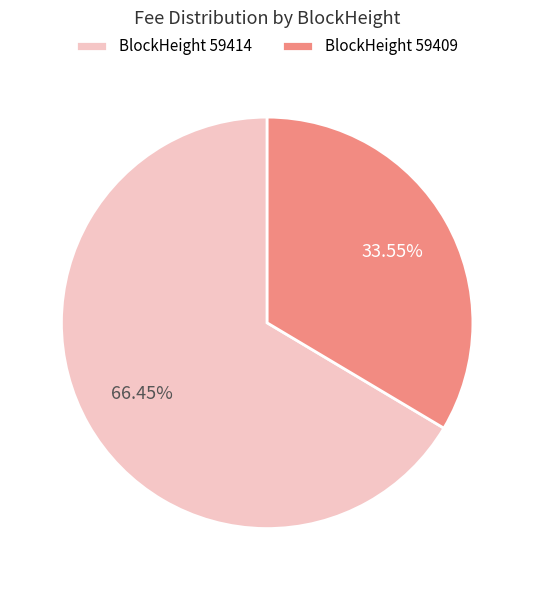

Which slice is the smallest?

BlockHeight 59409